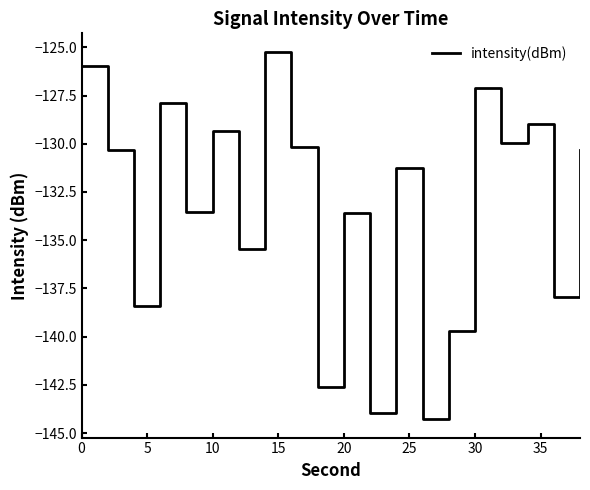

What is the maximum value shown in the chart?

-125.2